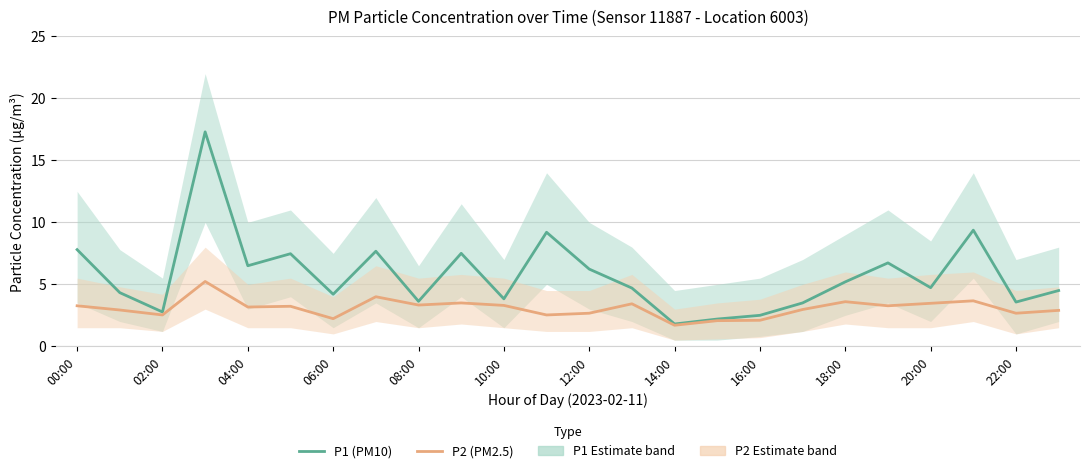

What is the lowest value of the P2 (PM2.5) series?

1.7